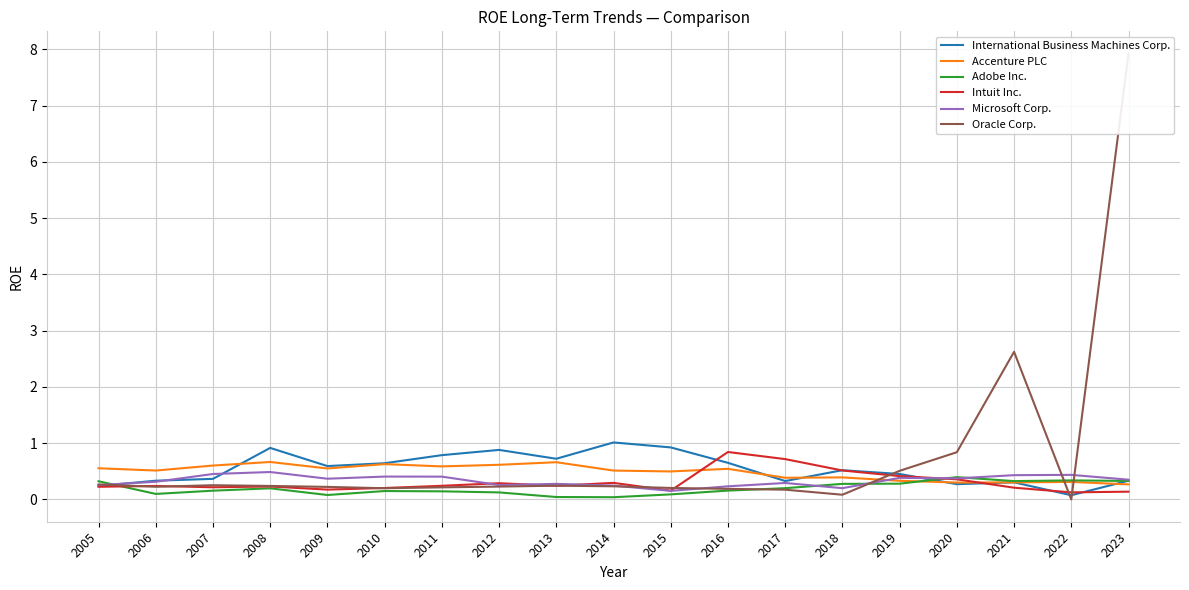

What is the difference between the Microsoft Corp. values at 2008 and 2015?

0.3